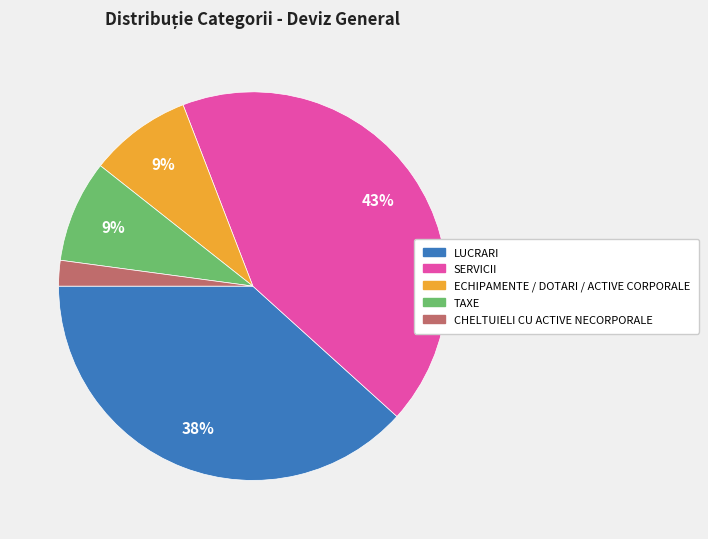

Is the sum of CHELTUIELI CU ACTIVE NECORPORALE and ECHIPAMENTE / DOTARI / ACTIVE CORPORALE greater than half?

No